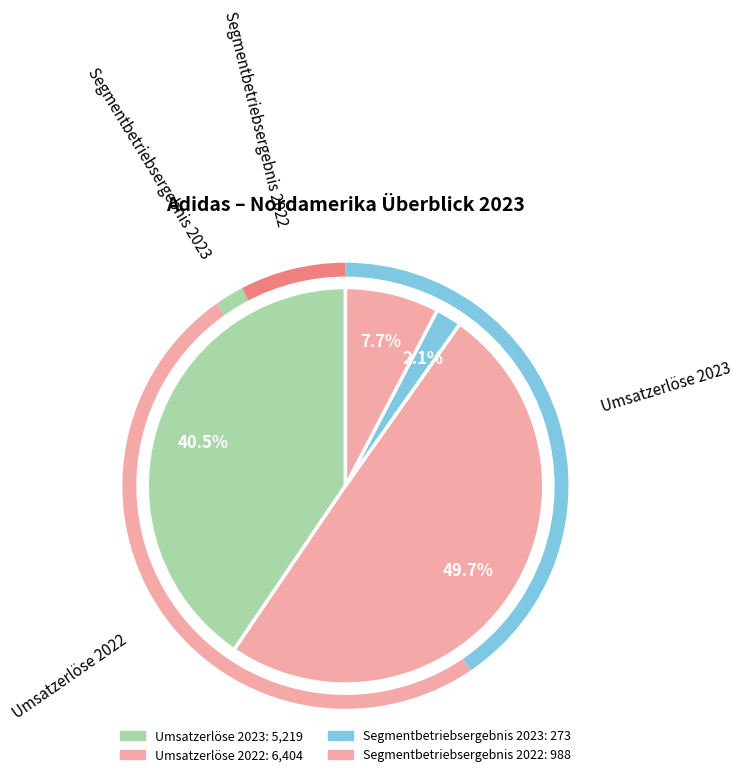

What percentage is NOT represented by Umsatzerlöse 2023?

59.5%